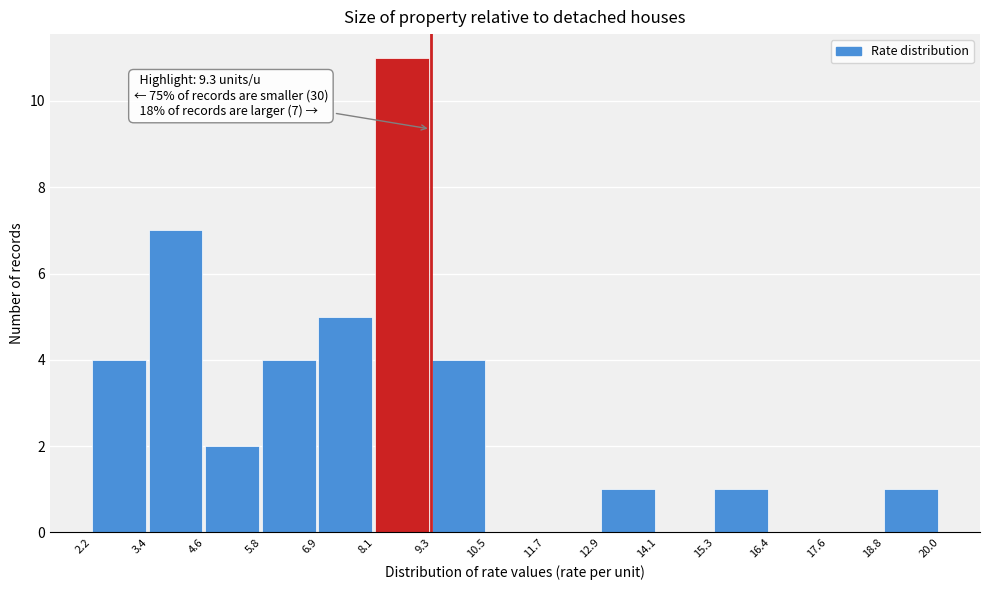

Over which range of the x-axis is the bar tallest?

8.1 to 9.3